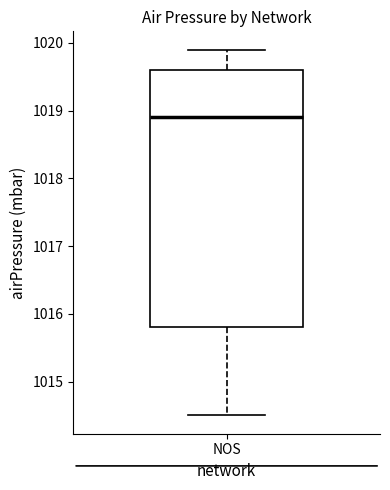

Read this box plot against the y-axis: the position of the median line, the range covered by the box, and the ends of both whiskers. The values are not printed on the chart, so give them approximately, as read against the axis.

median 1018.9, box 1015.8 to 1019.6, whiskers 1014.5 to 1019.9